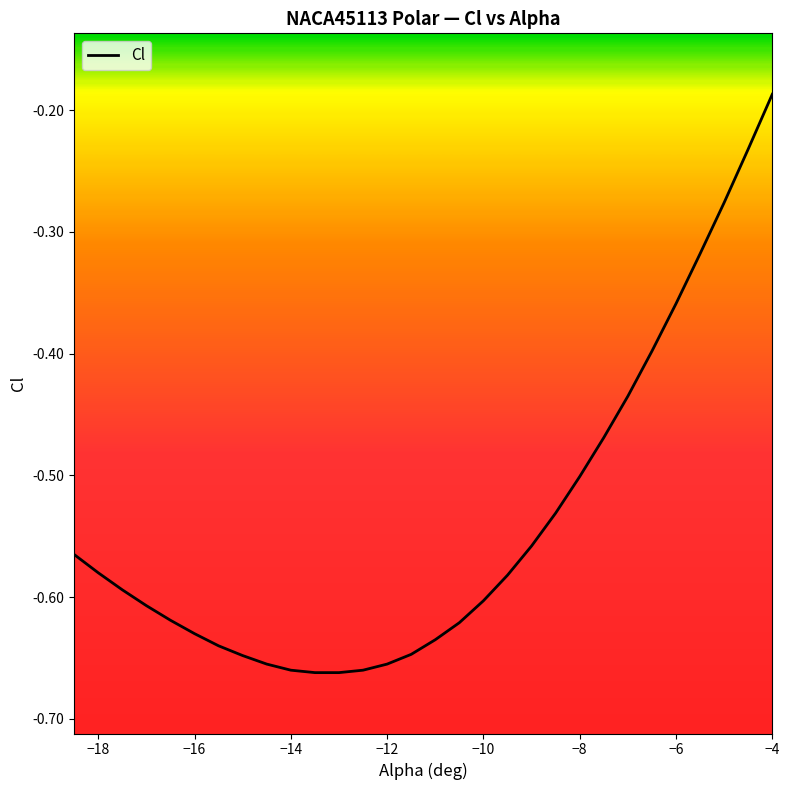

Is this an area chart (filled region under the line)?

No